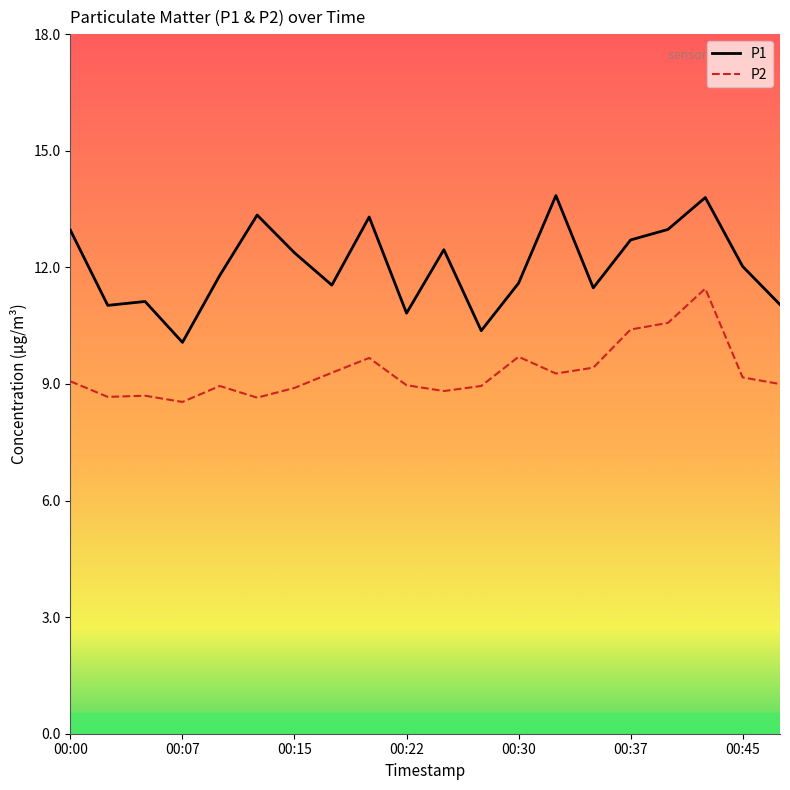

In P2, how many points are lower than both neighbors (excluding endpoints)?

5